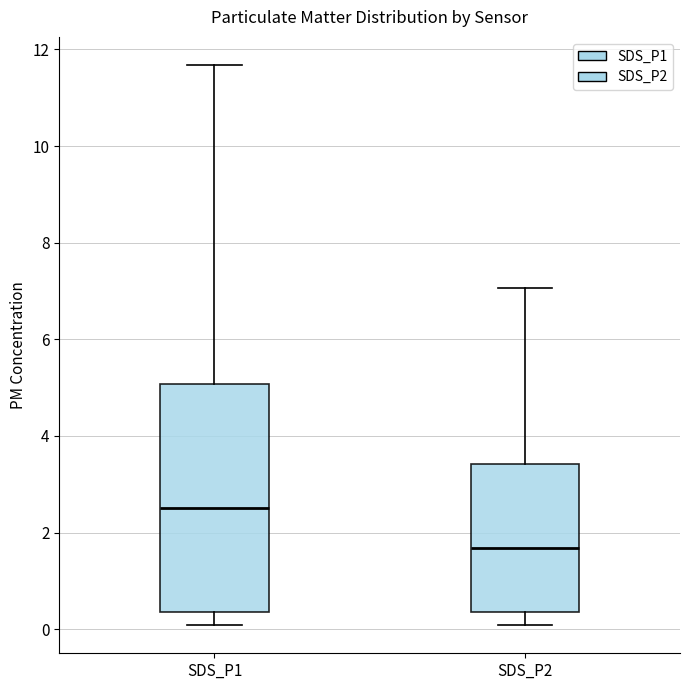

Which box's median line is the lowest?

SDS_P2